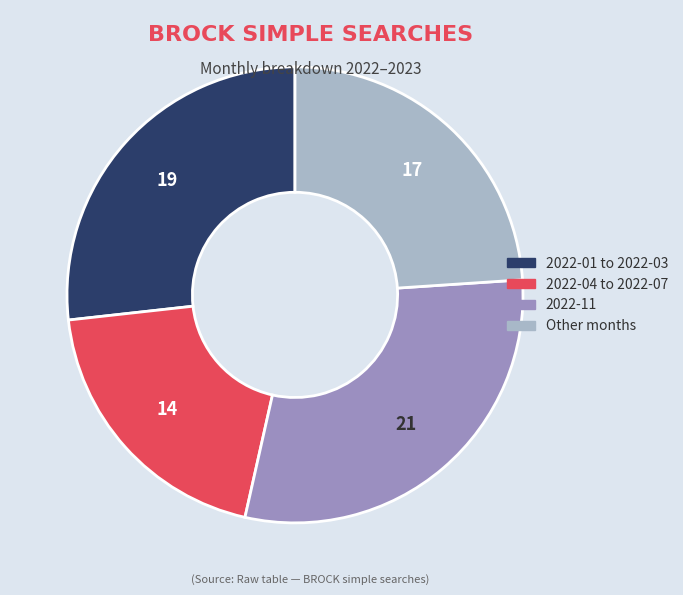

Does any single category account for the majority?

No